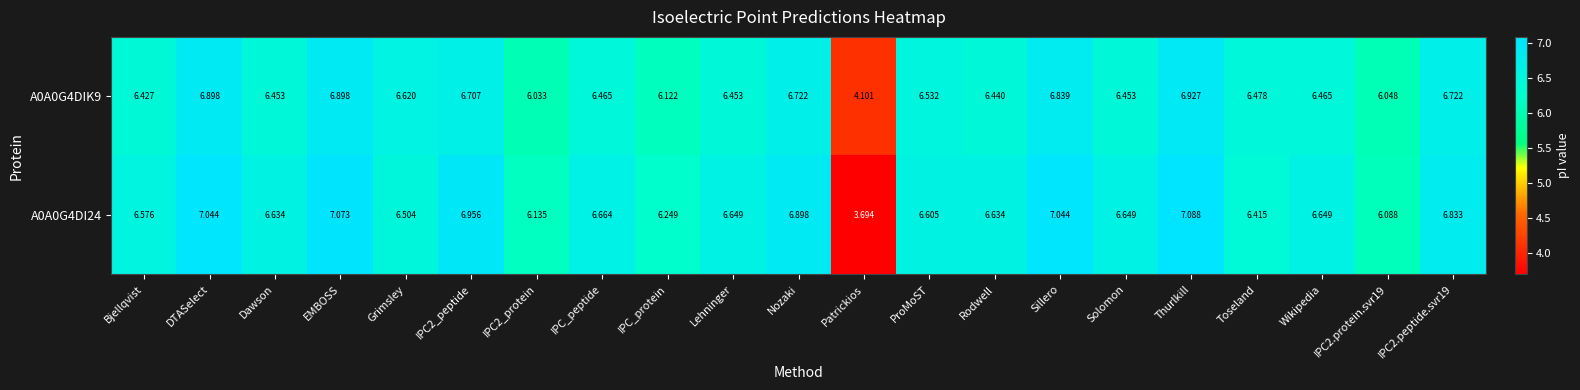

Which category has the highest value in the A0A0G4DI24 series?

Thurlkill